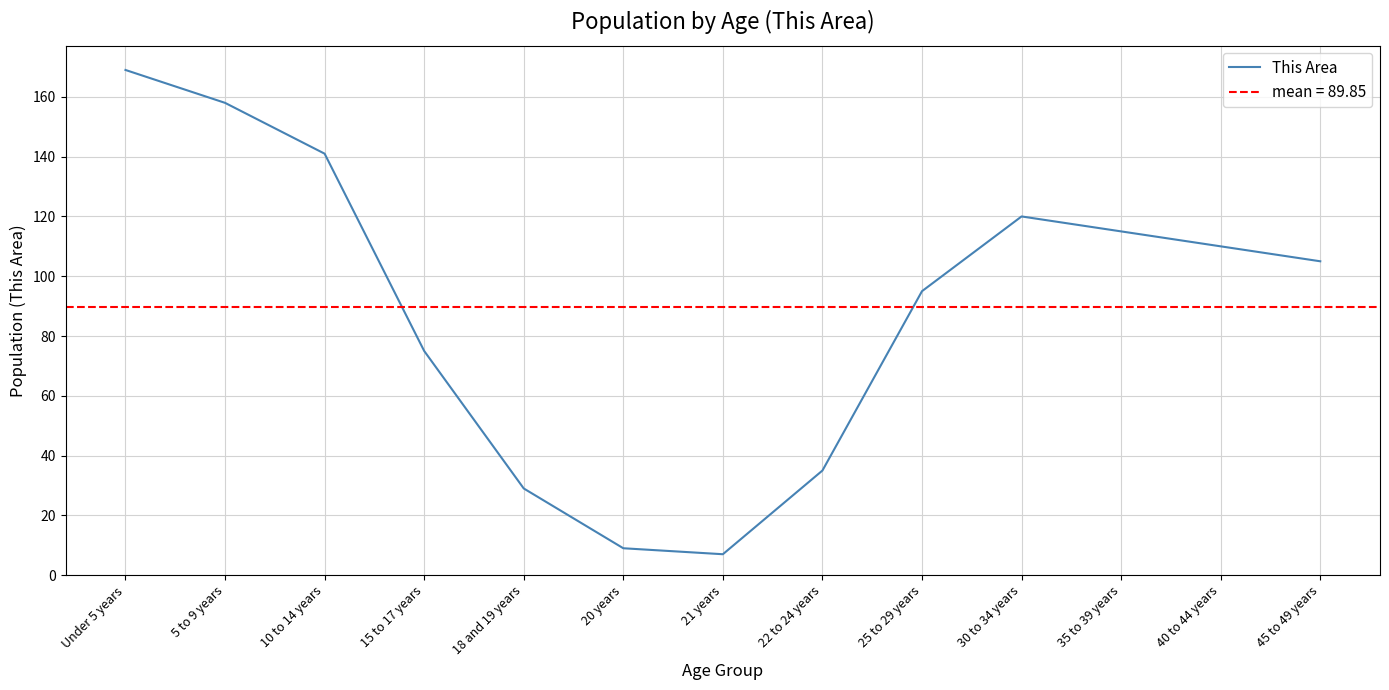

How many data points are less than 105?

6